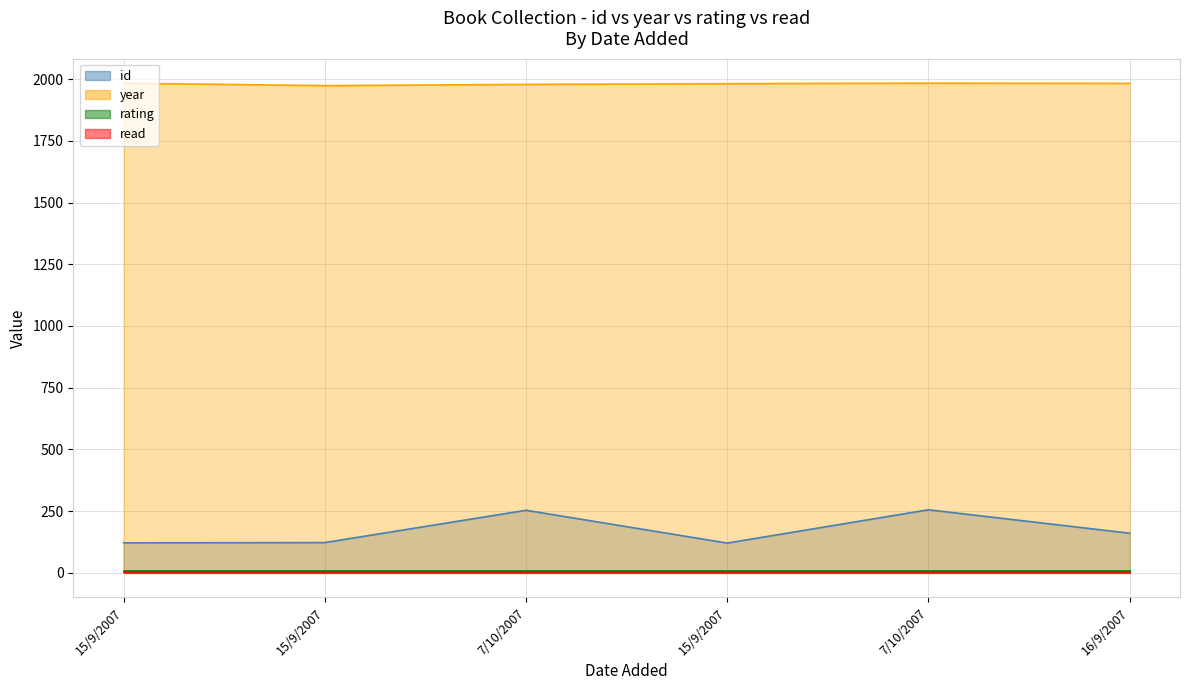

True or false: id and year intersect in this chart.

False